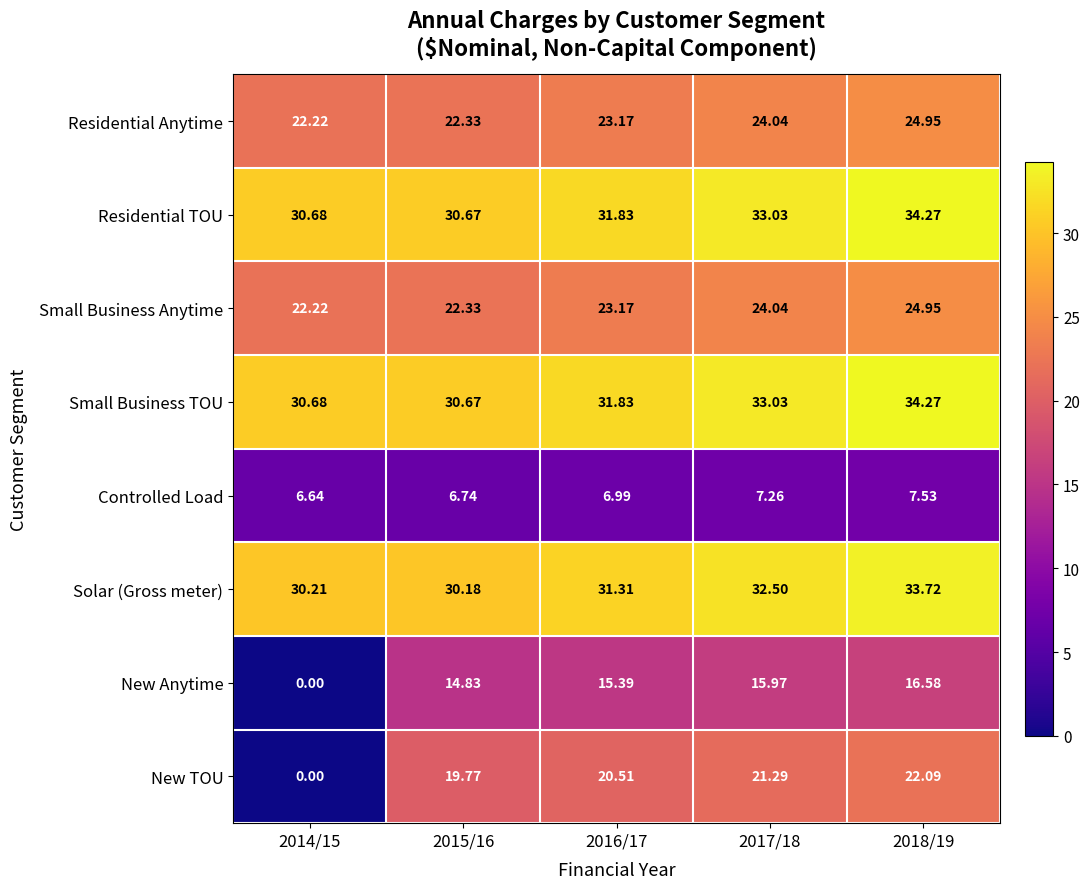

Is the value of Residential Anytime at 2015/16 greater than the value of Solar (Gross meter) at 2018/19?

No